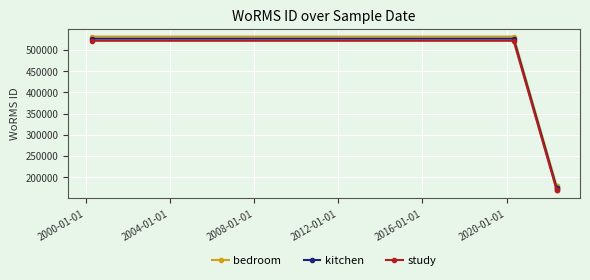

What are all the series names shown in the legend?

bedroom, kitchen, study